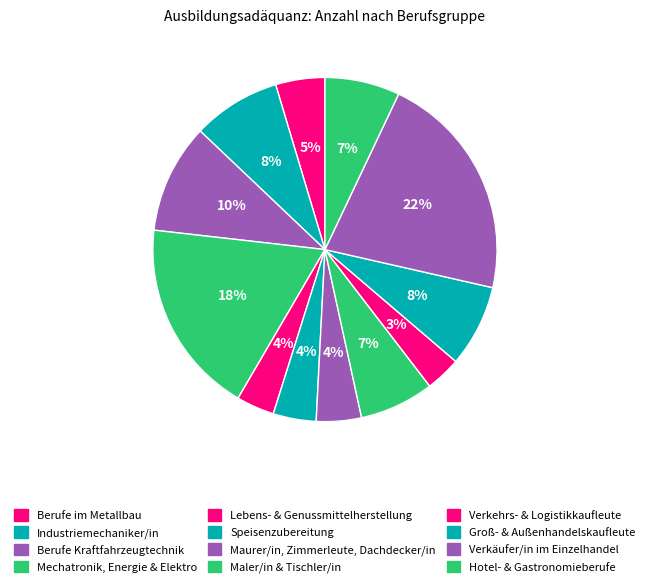

Does any single category account for the majority?

No